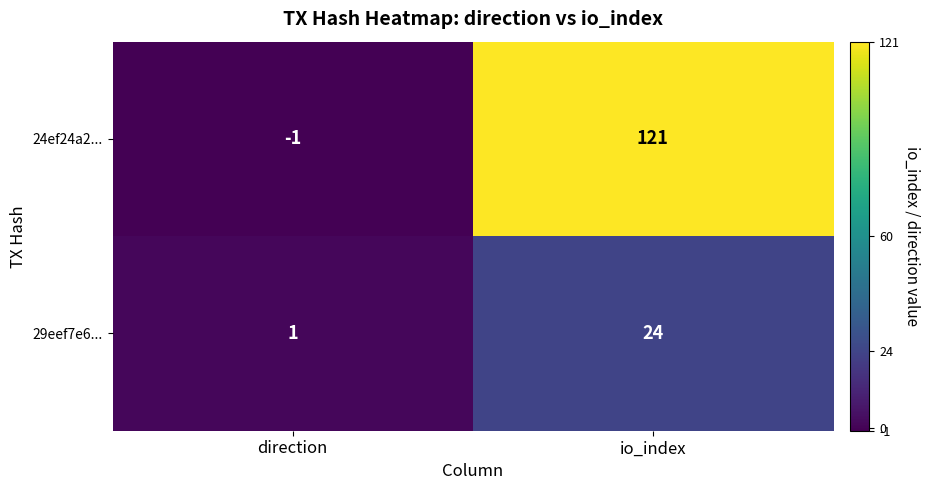

What is the maximum value shown in the chart?

121